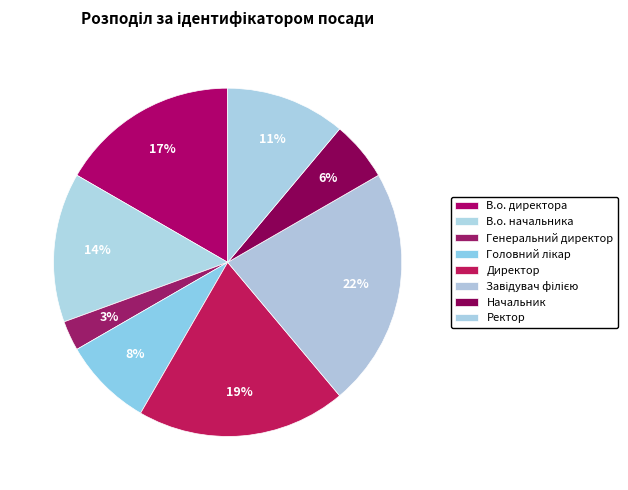

Rank the categories by value from lowest to highest.

Генеральний директор, Начальник, Головний лікар, Ректор, В.о. начальника, В.о. директора, Директор, Завідувач філією